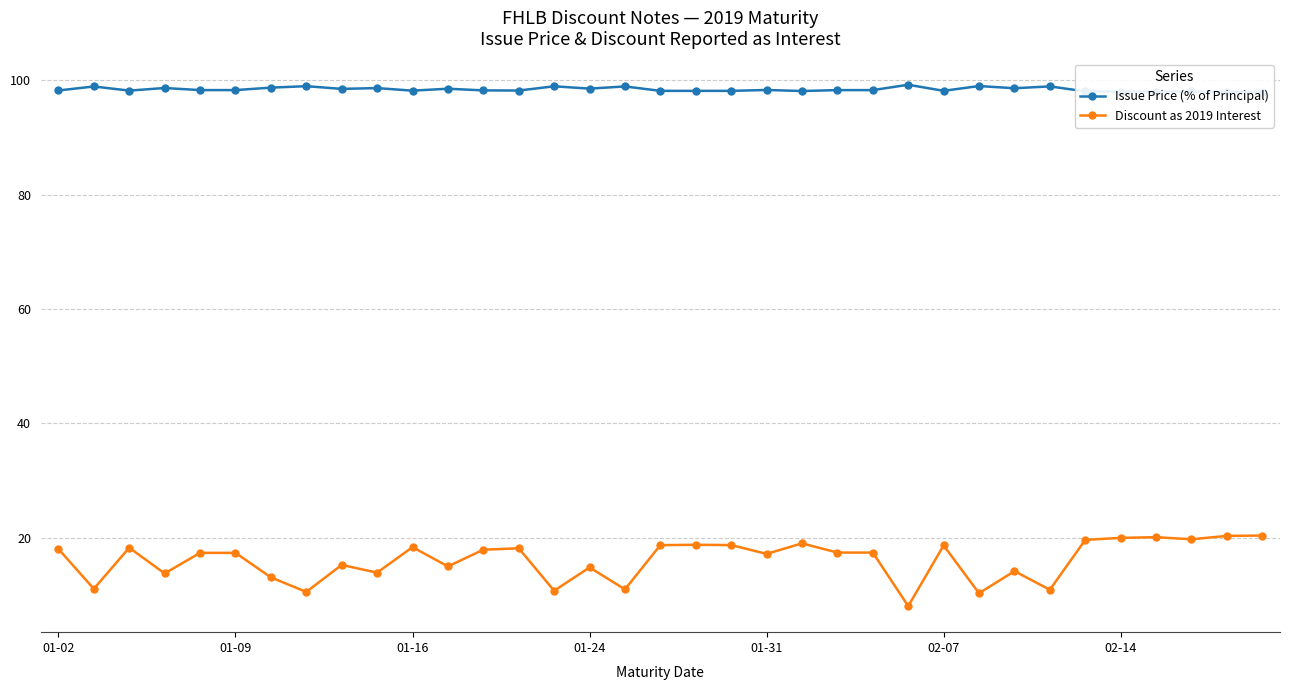

What is the difference between the maximum and minimum values in the Issue Price (% of Principal) series?

1.2